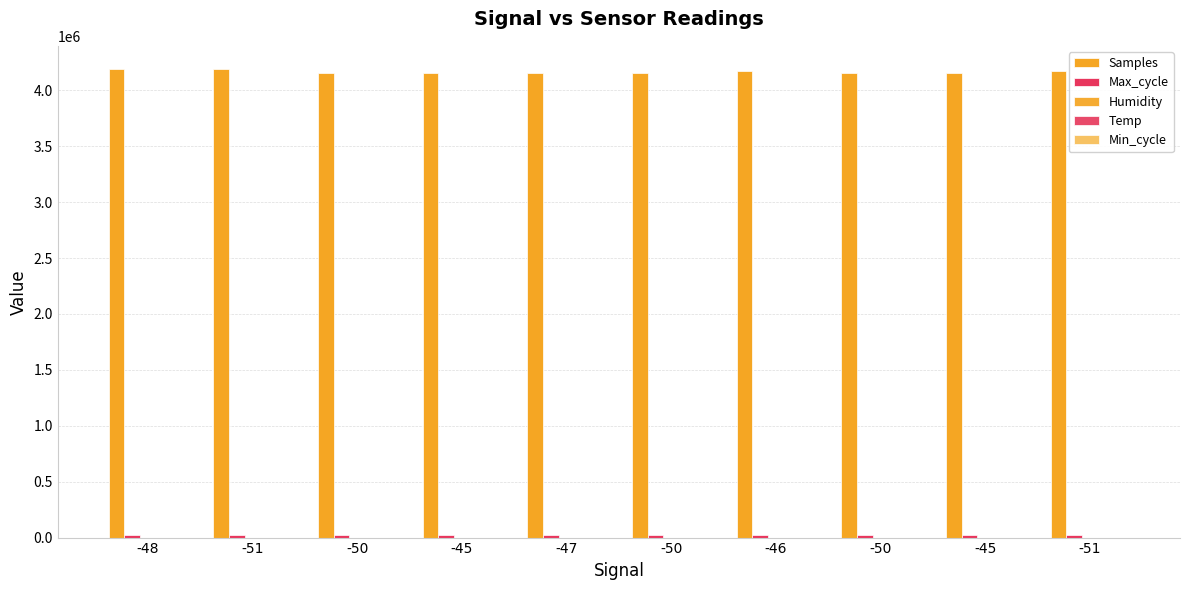

Are the bars horizontal?

No